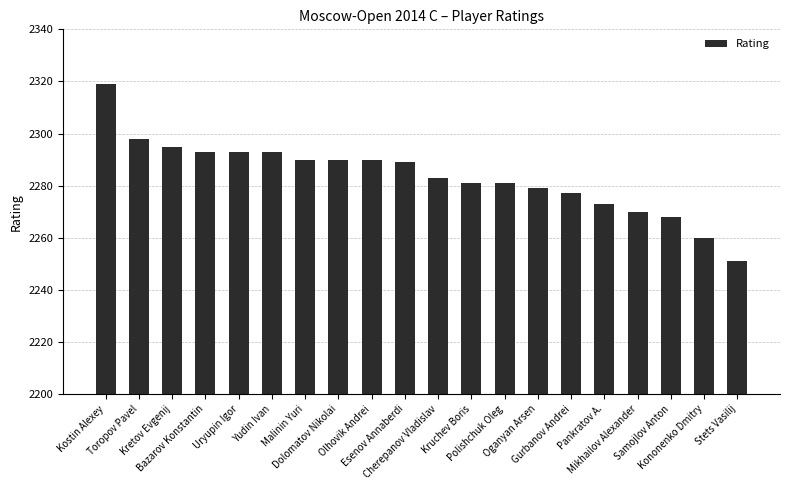

At which category does the chart reach its peak across all series?

Kostin Alexey